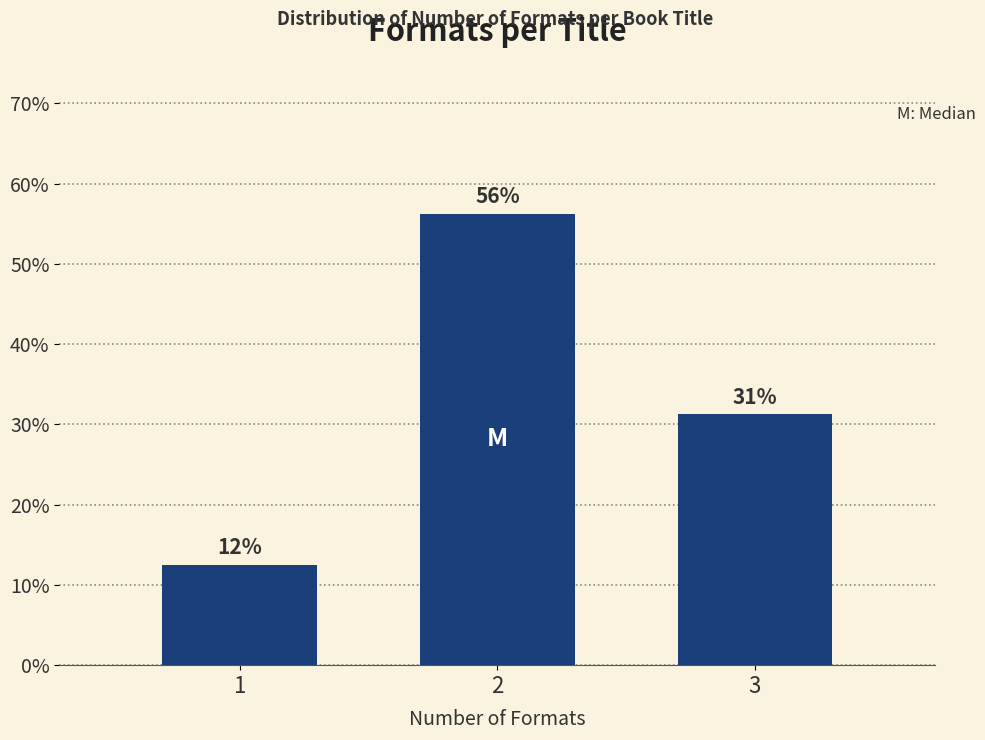

How many bars are there in total?

3